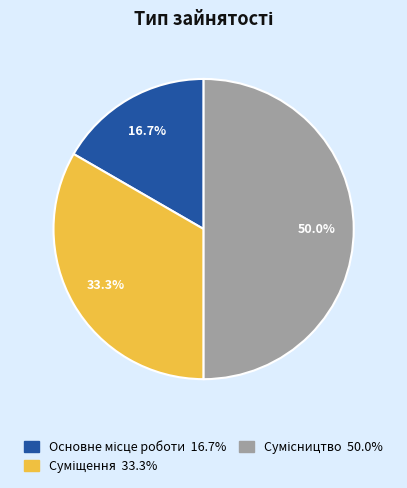

What is the total percentage of Сумісництво and Основне місце роботи?

66.7%